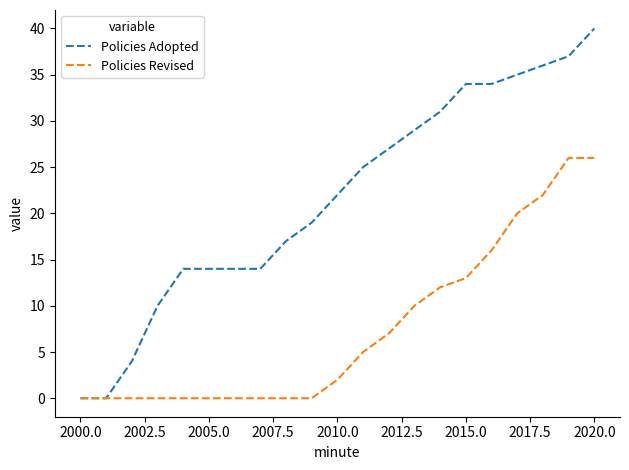

What is the difference between the maximum and minimum values in the Policies Adopted series?

40